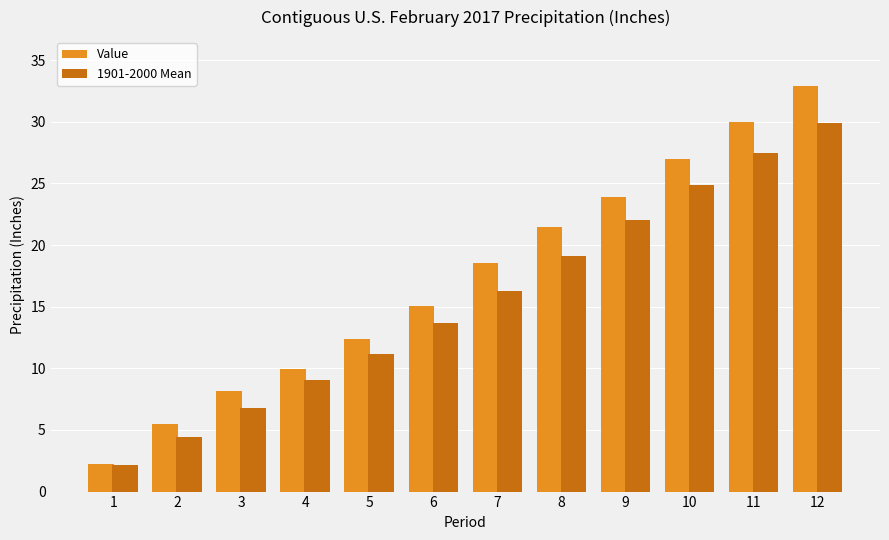

How many values in the Value series are below 18?

6